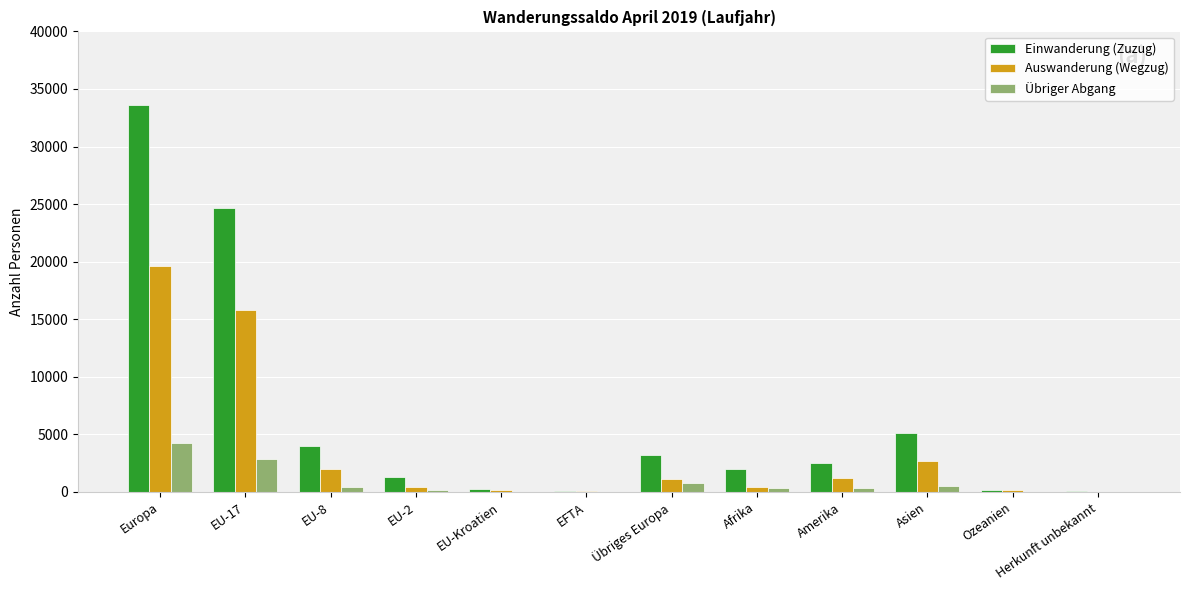

Which series changed the most between EU-Kroatien and Asien?

Einwanderung (Zuzug)